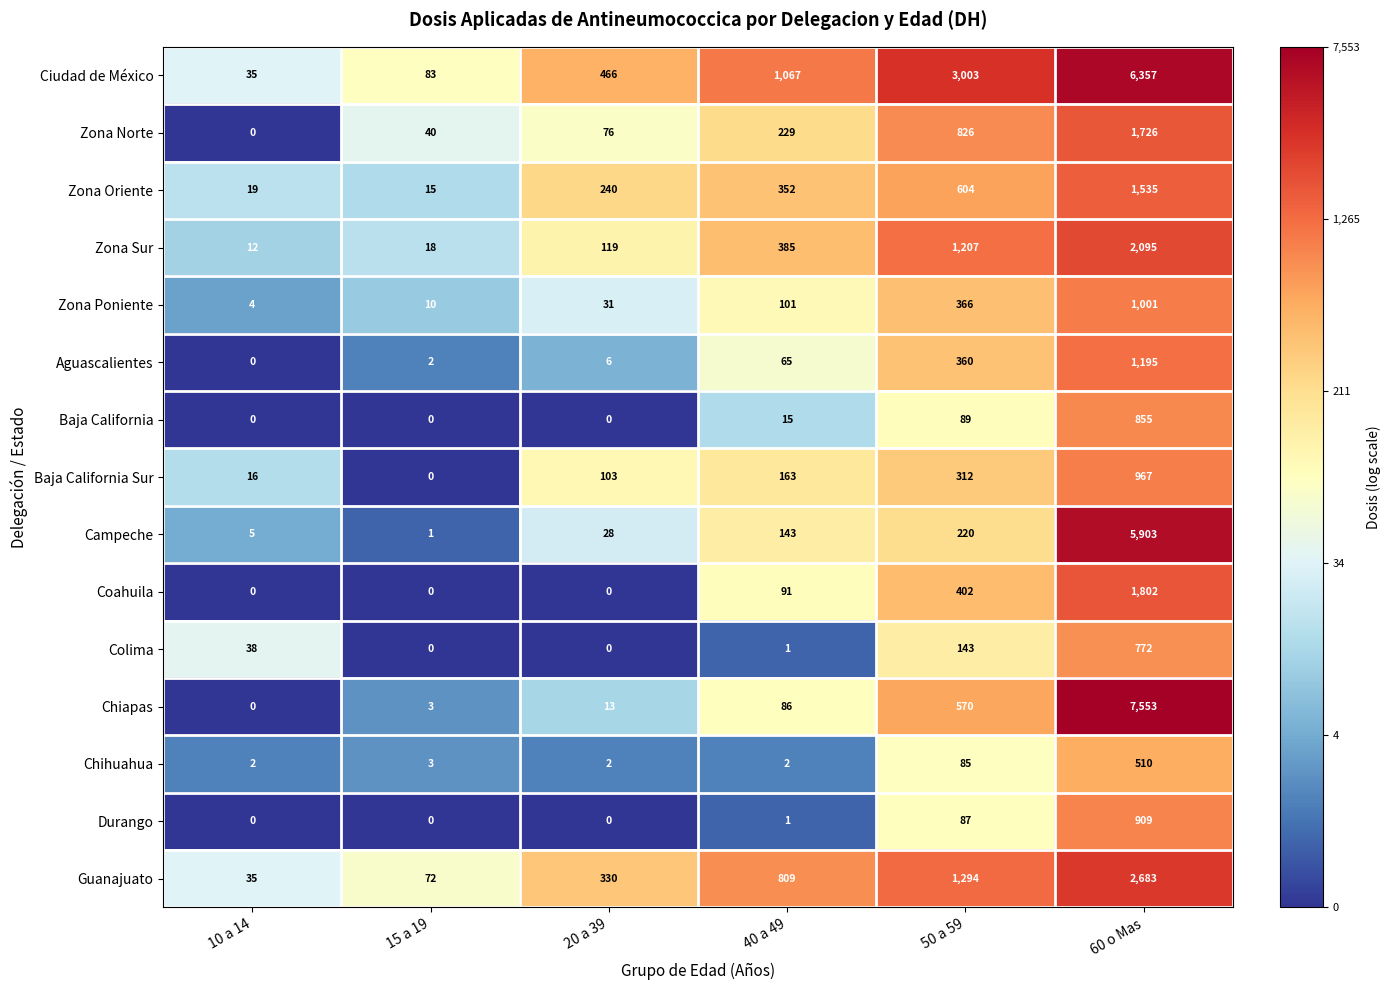

Which series has the widest spread of values?

Chiapas